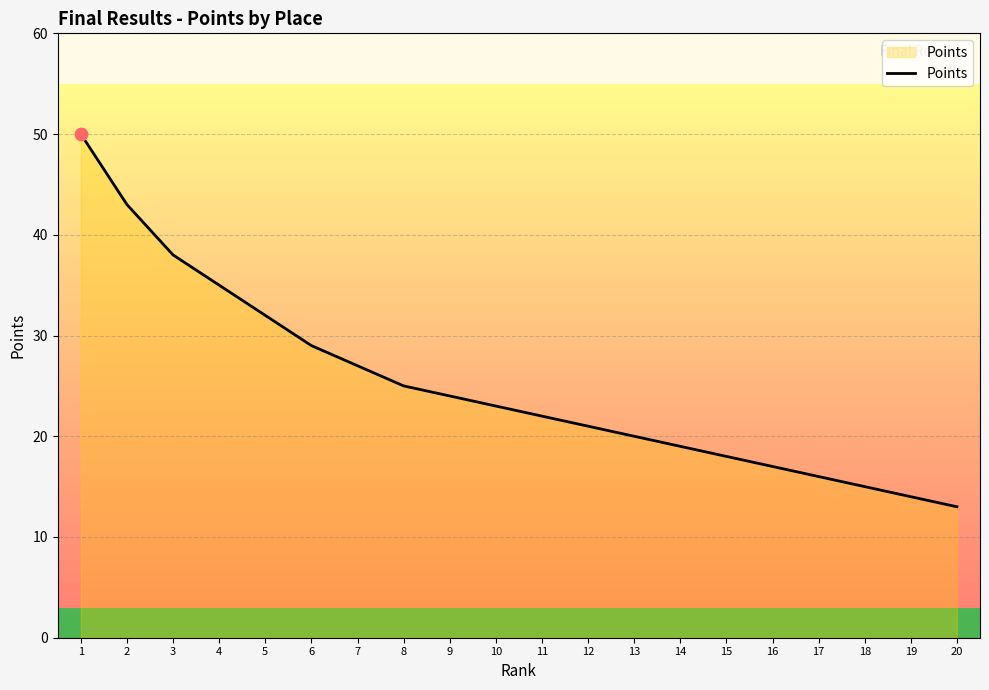

What is the change in value from 13 to 19?

-6